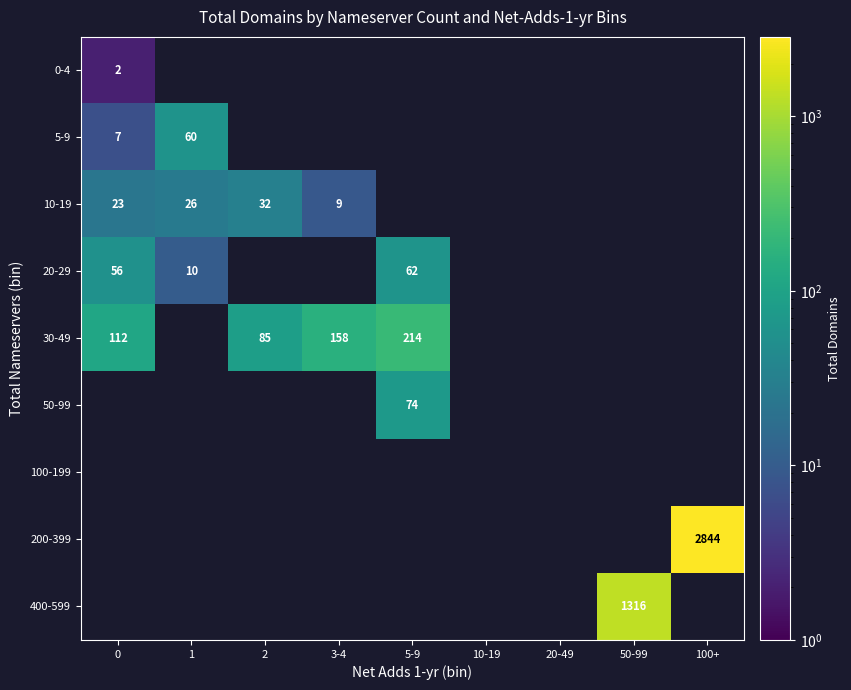

The value of 30-49 at 3-4 is 85.0. True or false?

False